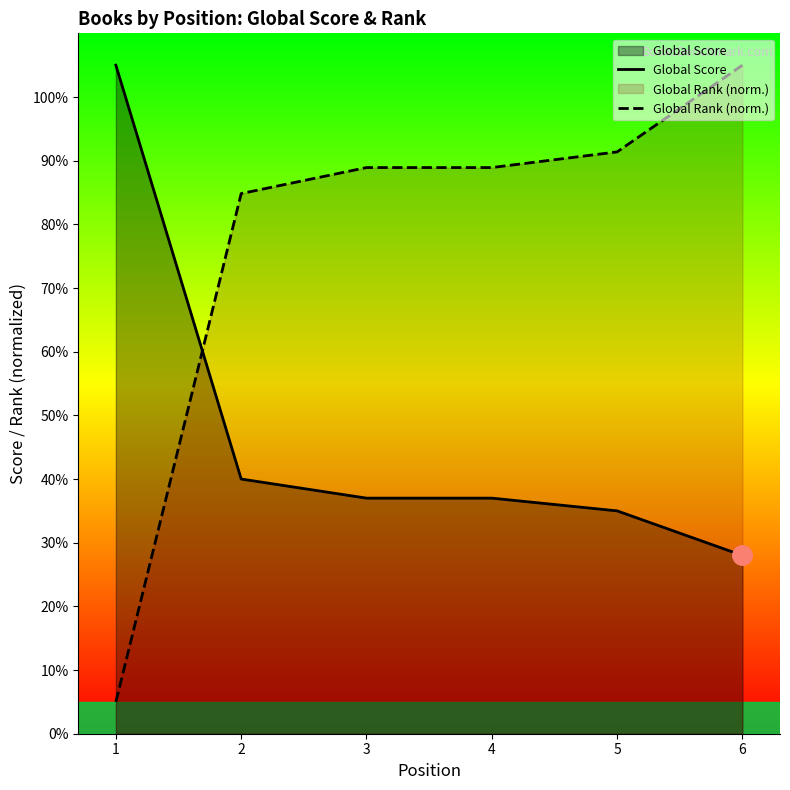

What is the average value of the Global Rank (norm.) series?

77.3